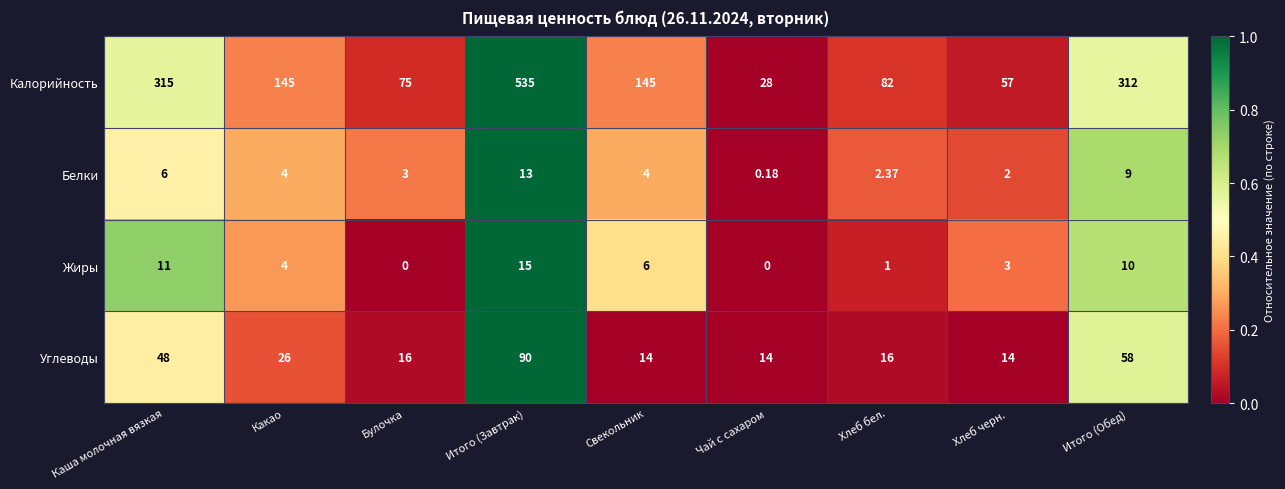

Where is Жиры nearest to the value 7?

Свекольник